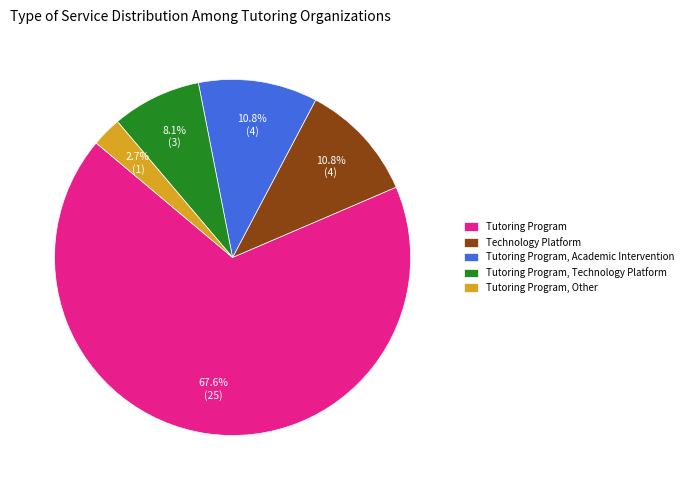

What is the total percentage of Tutoring Program, Other and Tutoring Program, Academic Intervention?

13.5%